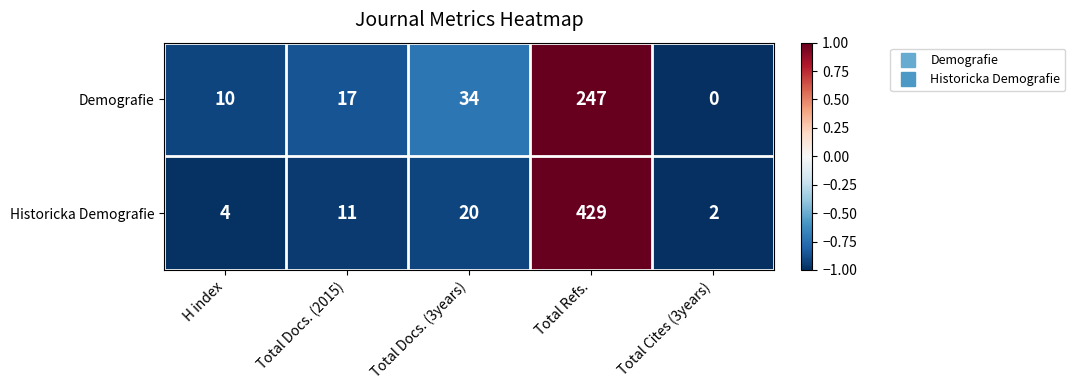

The Demografie series shows 17 at Total Docs. (2015). True or false?

True